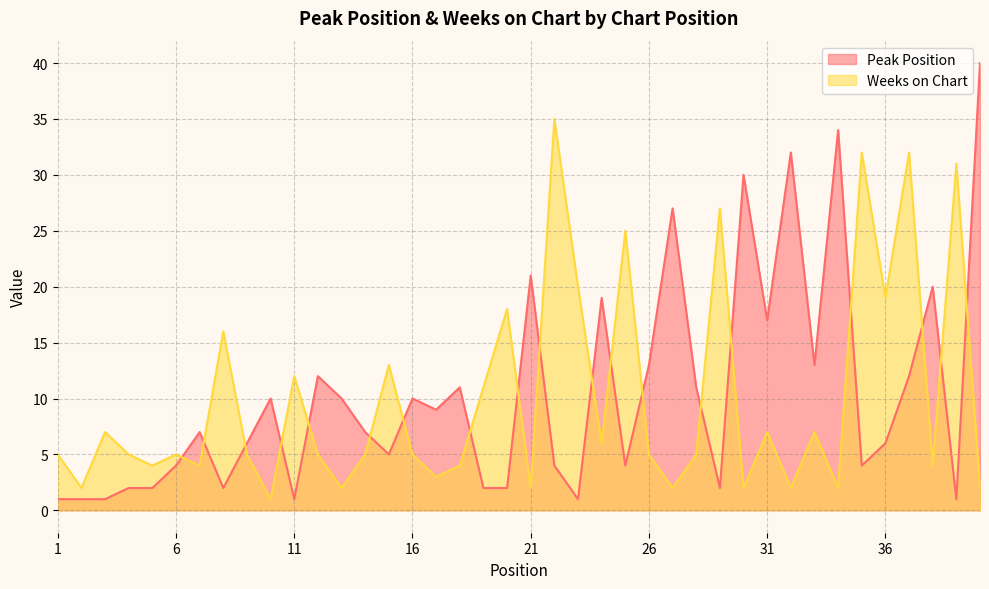

Count the number of data series in this chart.

2